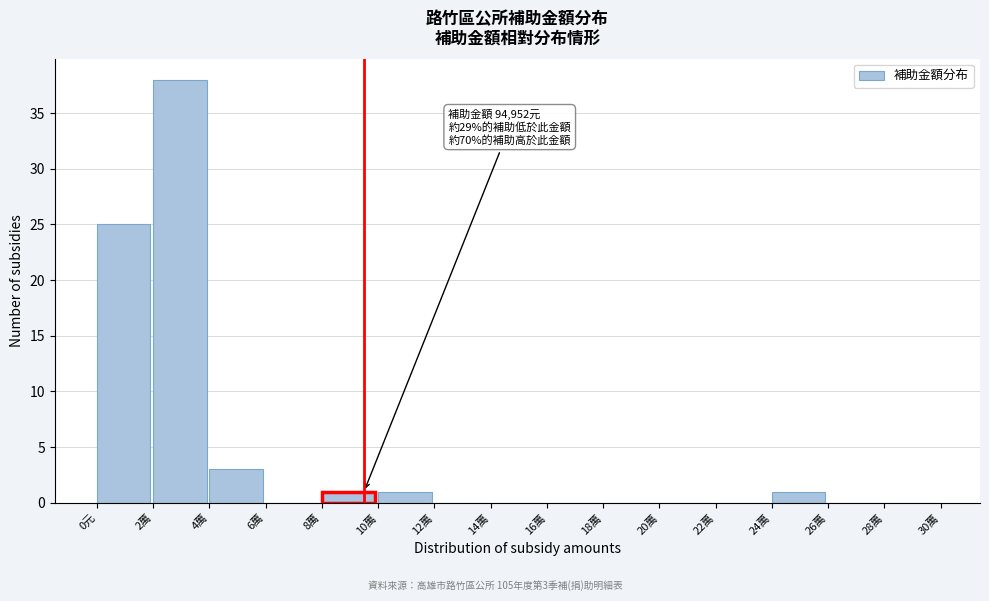

Reading left to right, transcribe all the data shown in this chart.

0元=25	2萬=38	4萬=3	6萬=0	8萬=1	10萬=1	12萬=0	14萬=0	16萬=0	18萬=0	20萬=0	22萬=0	24萬=1	26萬=0	28萬=0